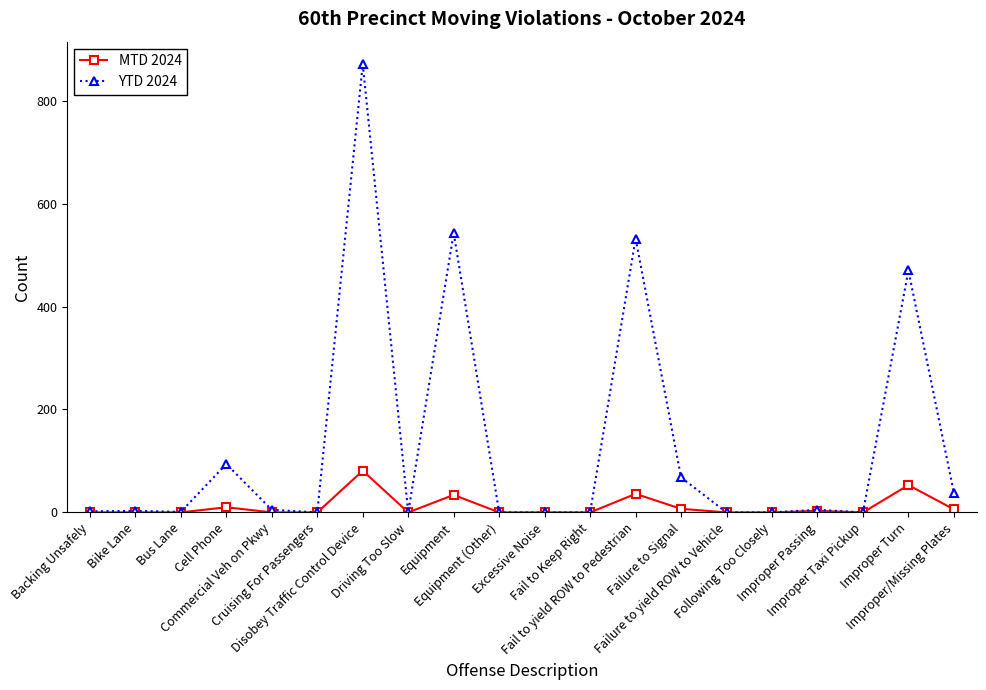

Which series has the widest spread of values?

YTD 2024